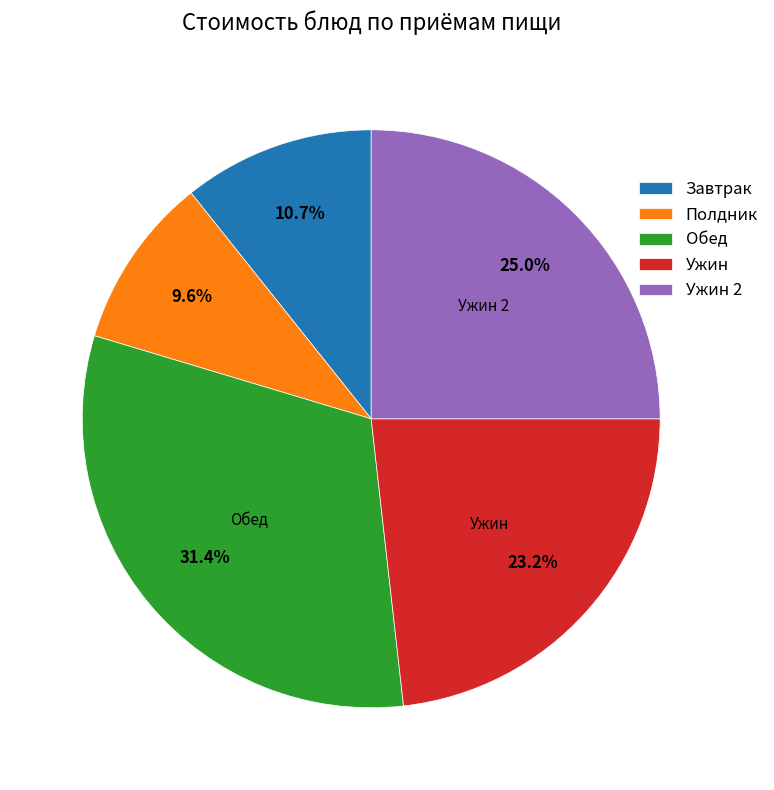

Which slice is the smallest?

Полдник